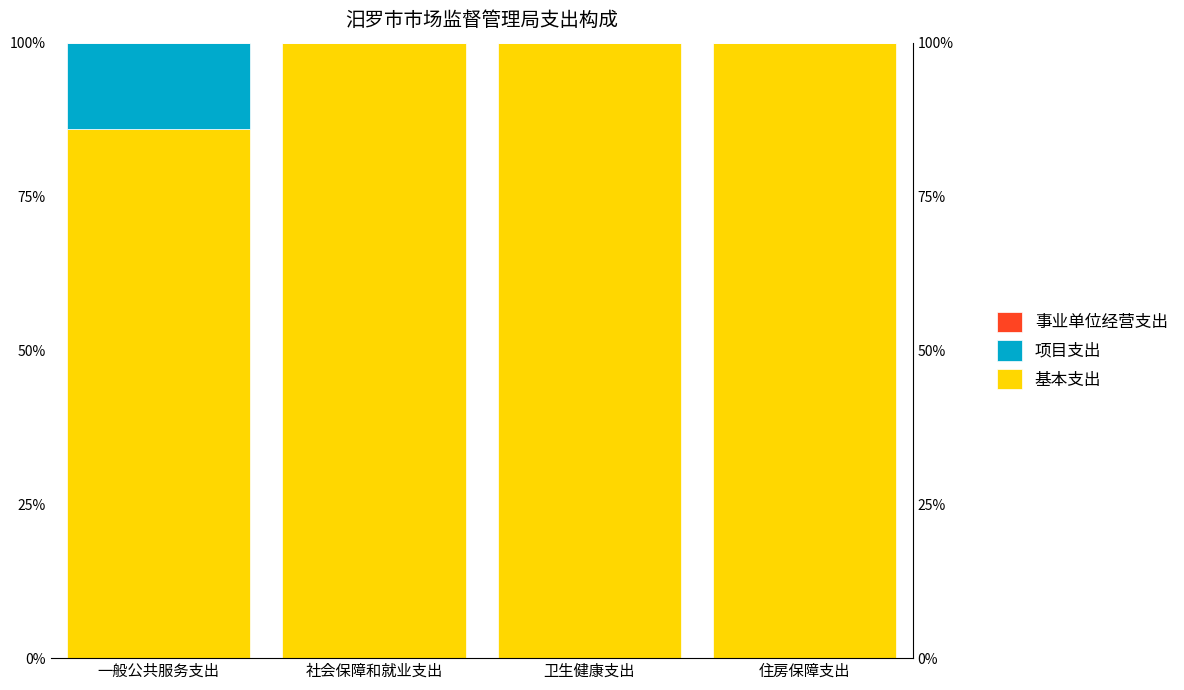

Which series has the largest range (max minus min)?

基本支出